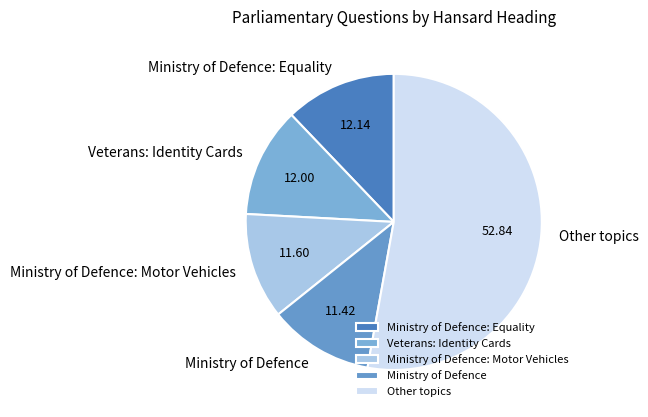

Which slice is the largest?

Other topics